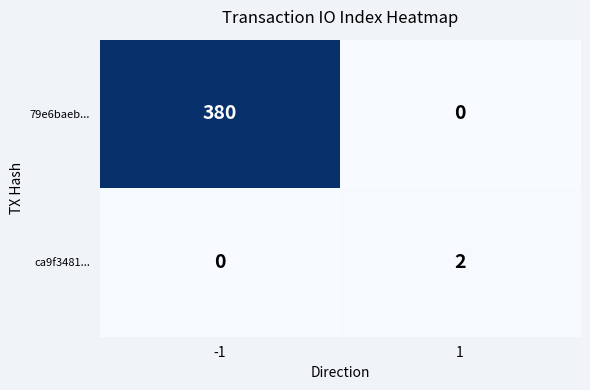

What is the difference between the highest and lowest values at -1?

380